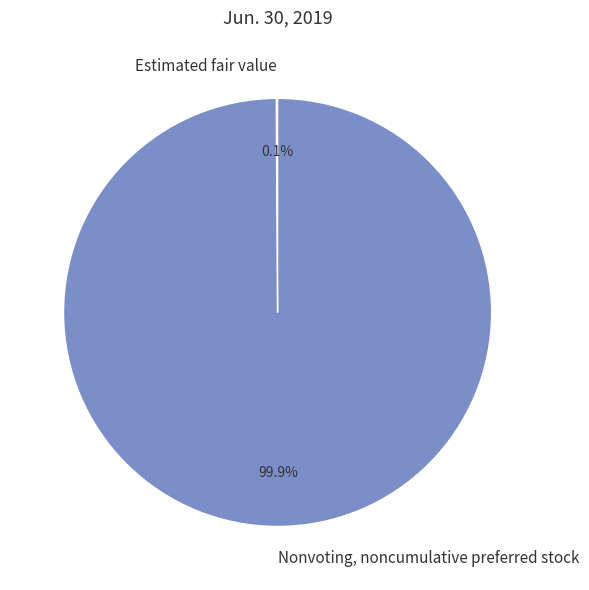

What percentage is the Nonvoting, noncumulative preferred stock slice, to the nearest percent?

100%